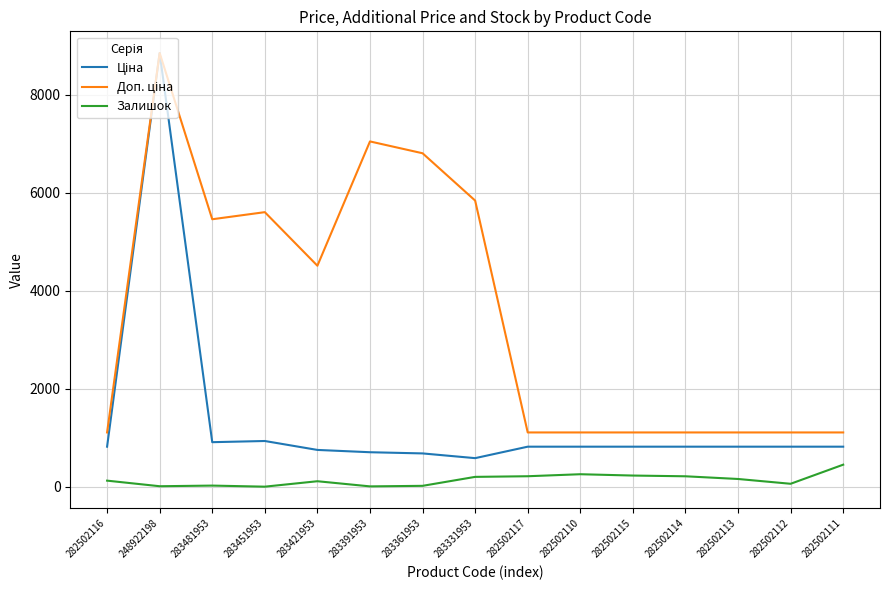

What is the total value across all series at 282502110?

2183.7